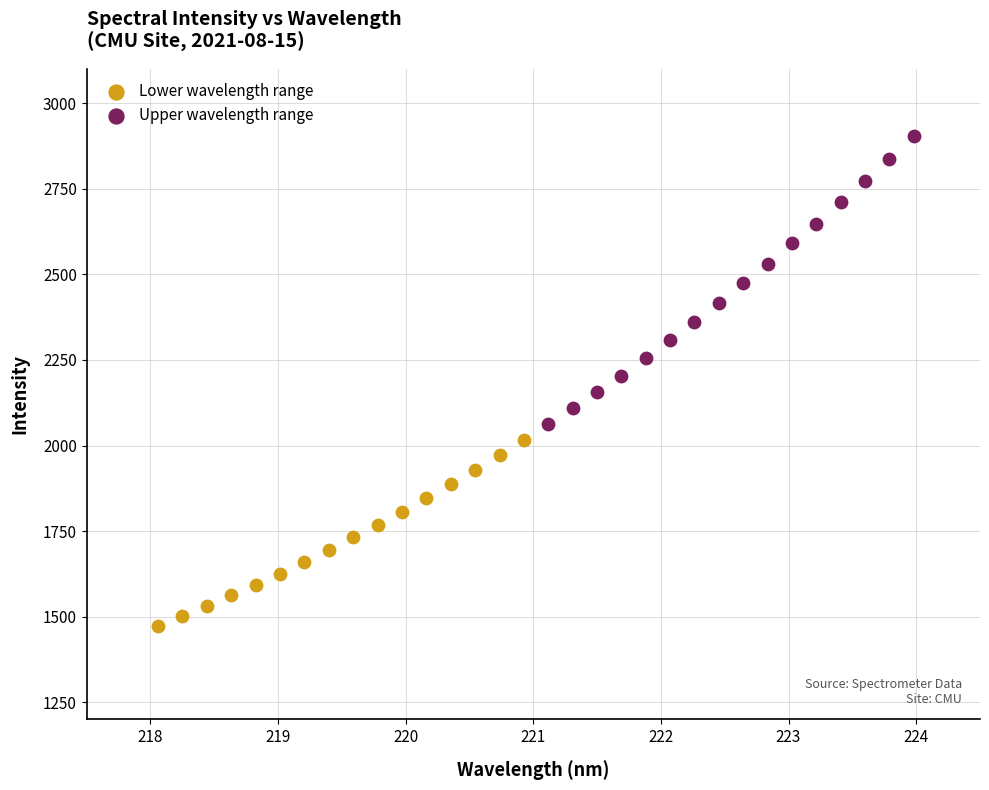

Which series reaches the maximum Y coordinate?

Upper wavelength range